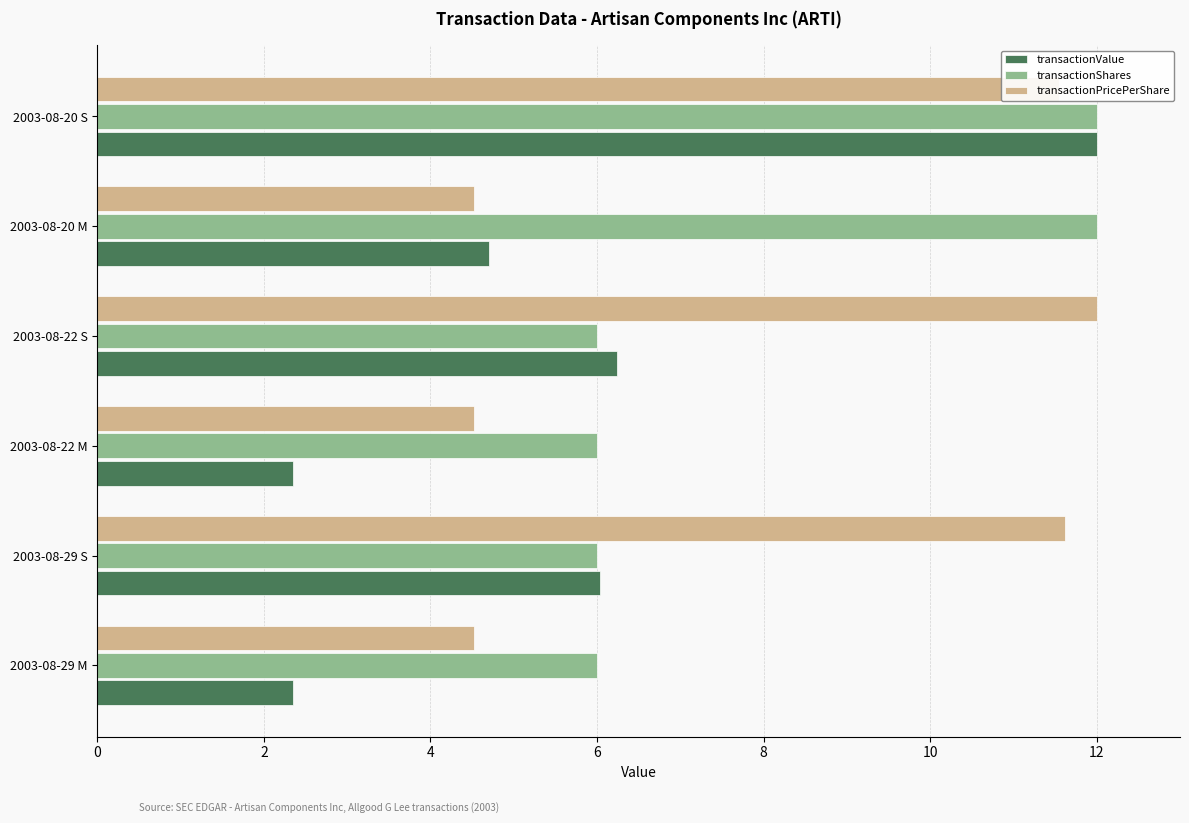

What is the total value across all series at 2003-08-22 M?

12.9